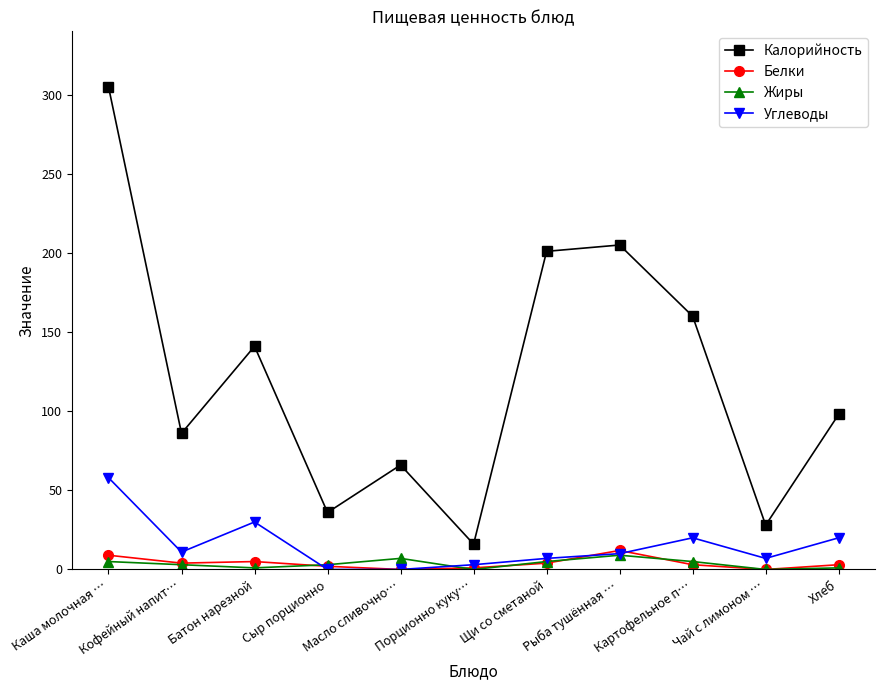

What are all the series names shown in the legend?

Калорийность, Белки, Жиры, Углеводы